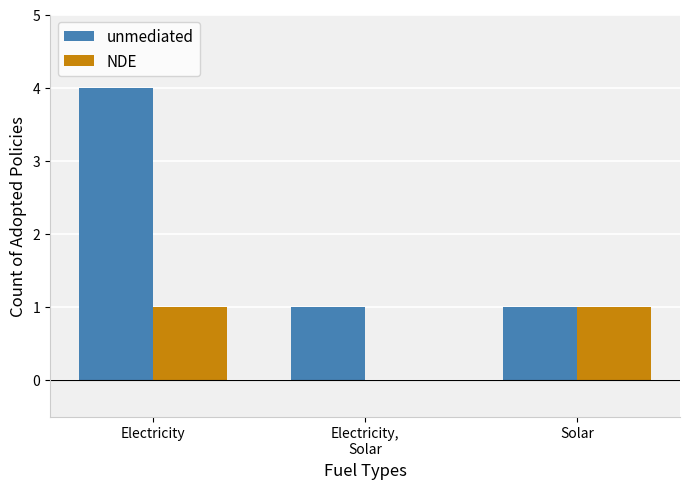

Count the NDE values in the range 0 to 1.

3